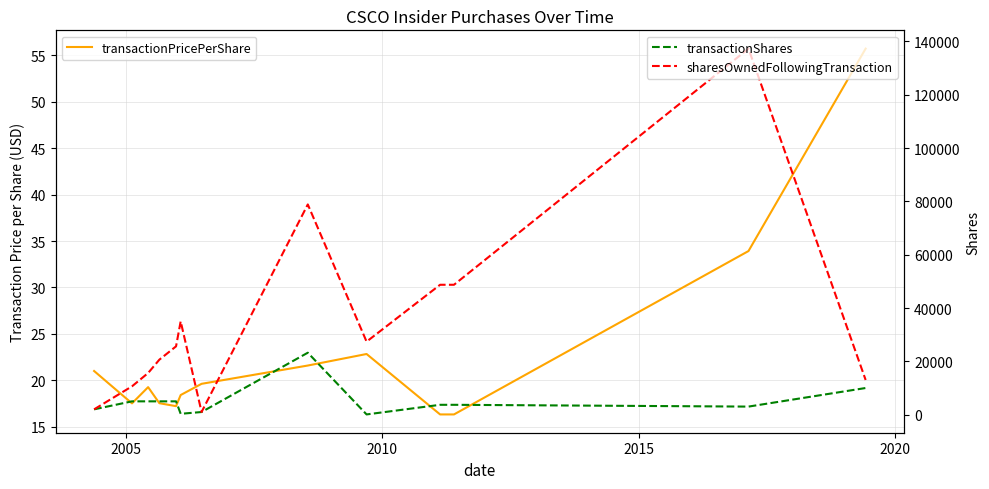

Reading left to right, transcribe all the data shown in this chart.

transactionPricePerShare: 21.0	17.5	19.2	17.5	17.2	18.4	19.6	21.6	22.8	16.3	16.3	33.9	55.7
transactionShares: 2000.0	5000.0	5000.0	5000.0	5000.0	324.0	995.0	23240.0	89.0	3700.0	3700.0	3027.0	10000.0
sharesOwnedFollowingTransaction: 2000.0	10629.0	15629.0	20629.0	25629.0	35000.0	1000.0	78869.0	27395.0	48732.0	48732.0	137323.0	13017.0